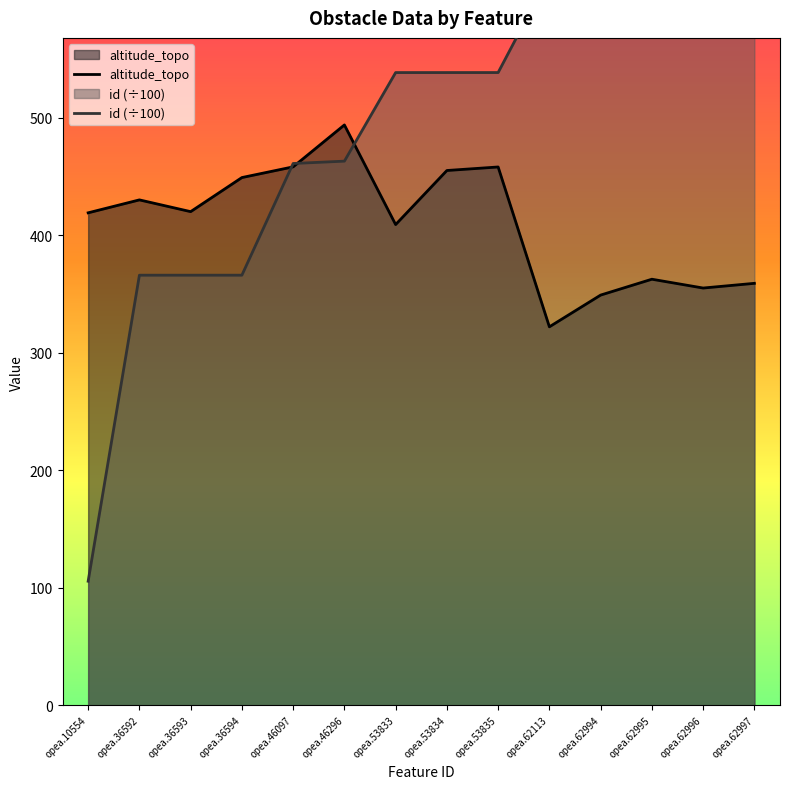

Reading left to right, what are all the values shown in this chart?

altitude_topo: 419.0	430.0	420.0	449.0	458.1	493.8	409.0	455.0	458.0	322.0	349.0	362.5	355.0	359.0
id (÷100): 105.5	365.9	365.9	365.9	461.0	463.0	538.3	538.3	538.4	621.1	629.9	630.0	630.0	630.0